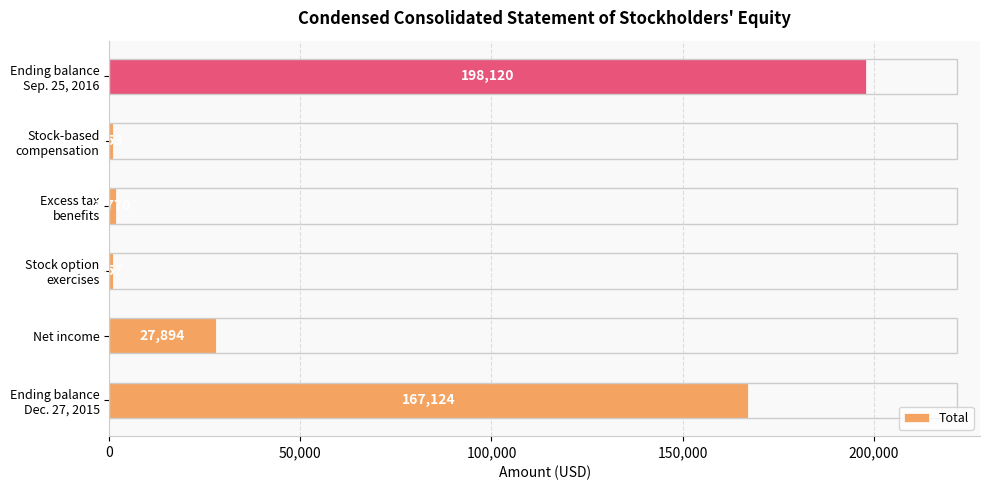

What is the difference between the maximum and second lowest values?

197167